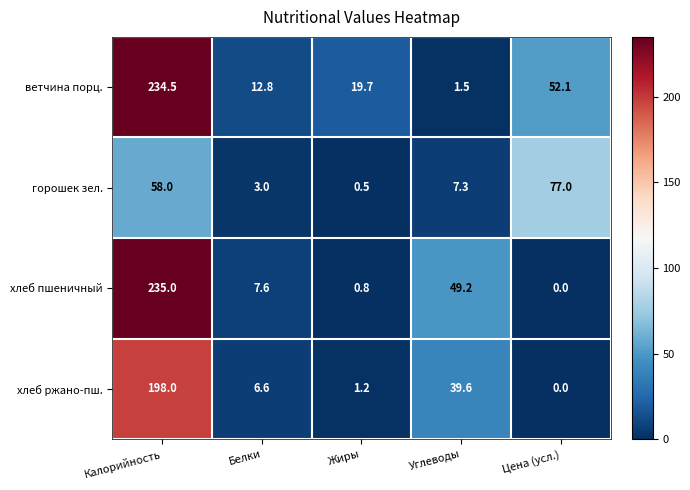

How many categories are shown in the chart?

5